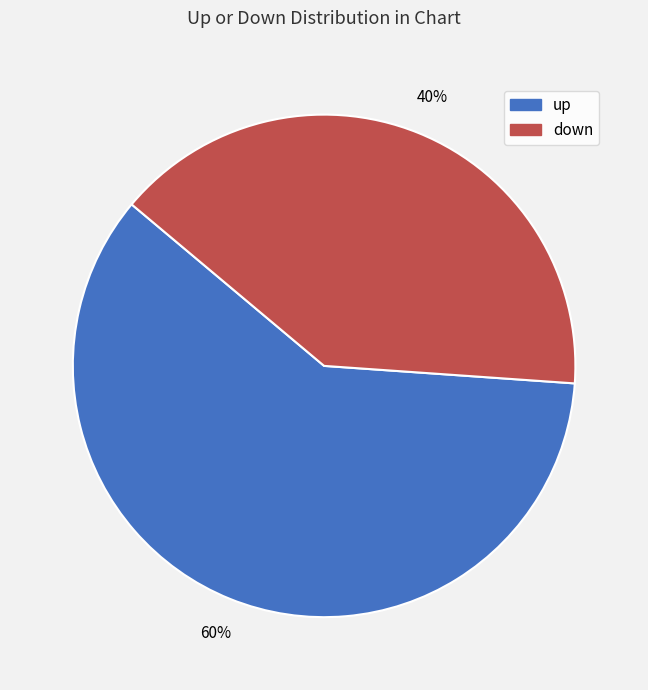

Rank the categories by value from lowest to highest.

down, up